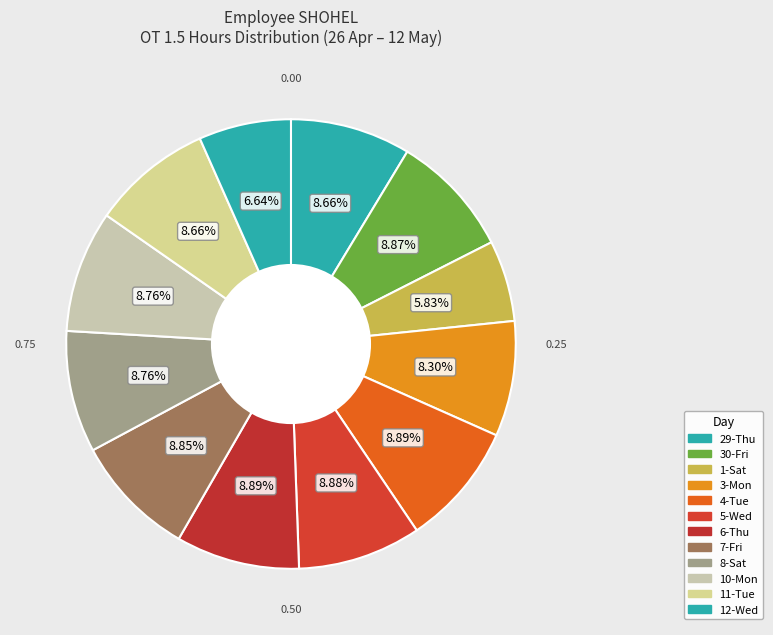

Is there a majority slice in this chart?

No